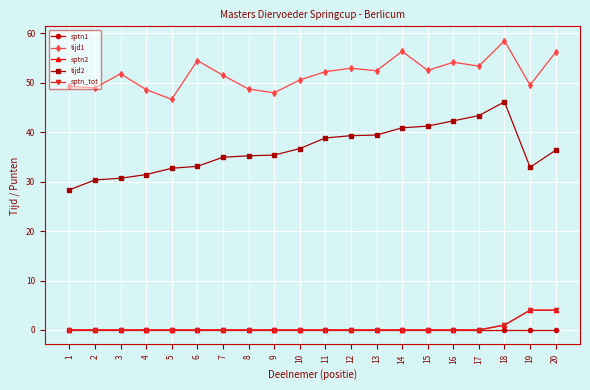

True or false: sptn2 has a value of 1.2 at 7.

False